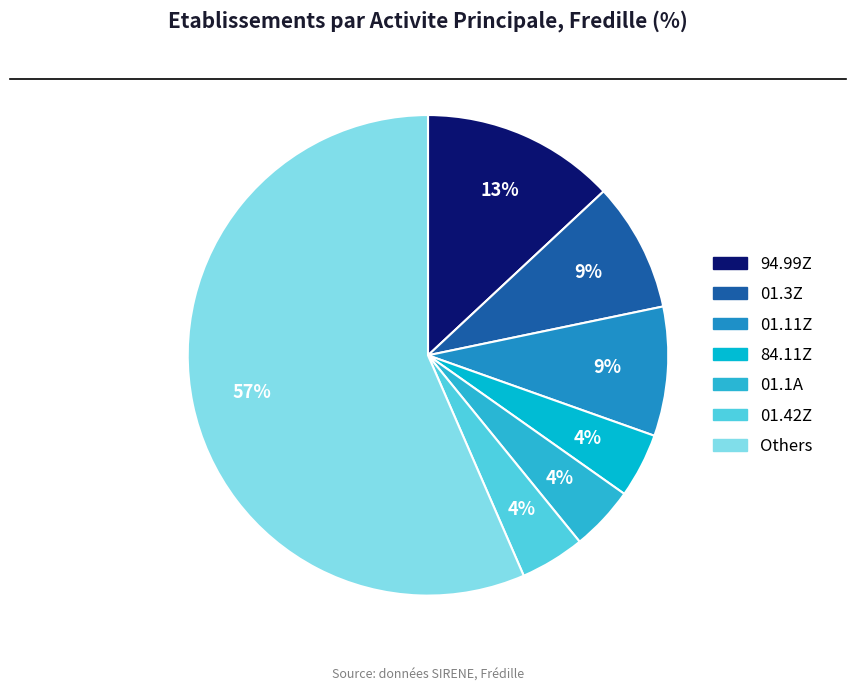

To the nearest percent, what is the average slice percentage?

14%